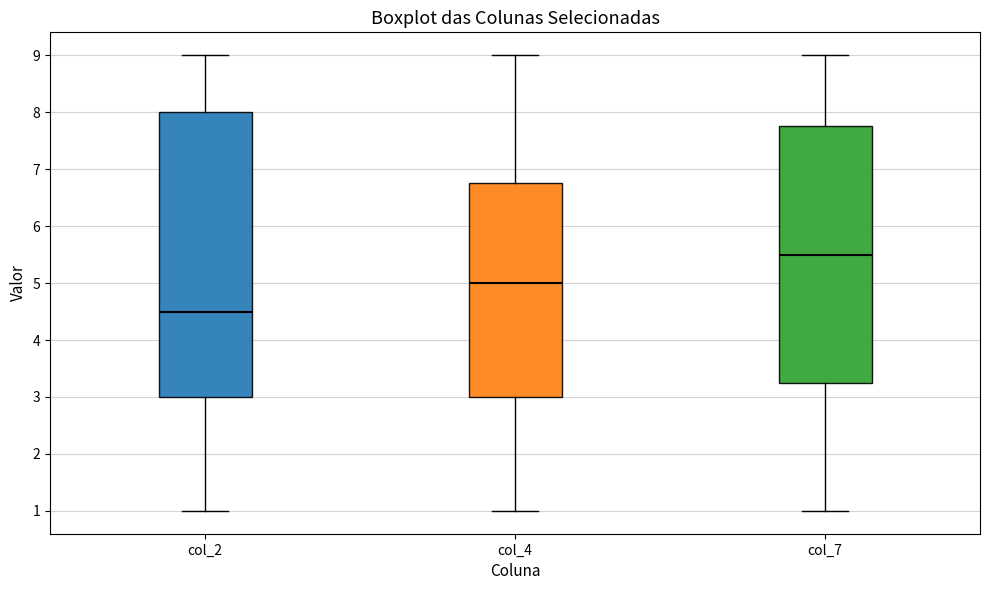

Where does the upper whisker of the box for col_4 end on the y-axis? The values are not printed on the chart, so give them approximately, as read against the axis.

9.0